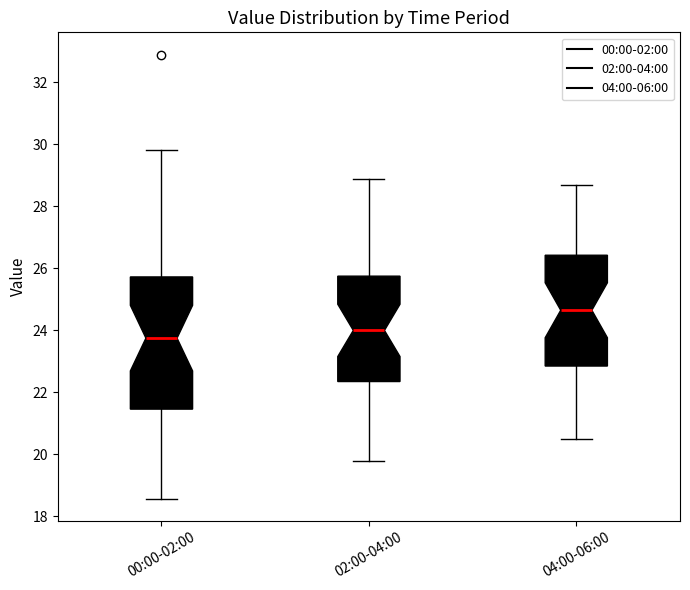

Reading left to right, read every box against the y-axis: the position of its median line, the range the box covers, and the ends of its whiskers. The values are not printed on the chart, so give them approximately, as read against the axis.

00:00-02:00: median 23.8, box 21.4 to 25.8, whiskers 18.6 to 29.8
02:00-04:00: median 24.0, box 22.4 to 25.8, whiskers 19.8 to 29.0
04:00-06:00: median 24.6, box 22.8 to 26.4, whiskers 20.6 to 28.8